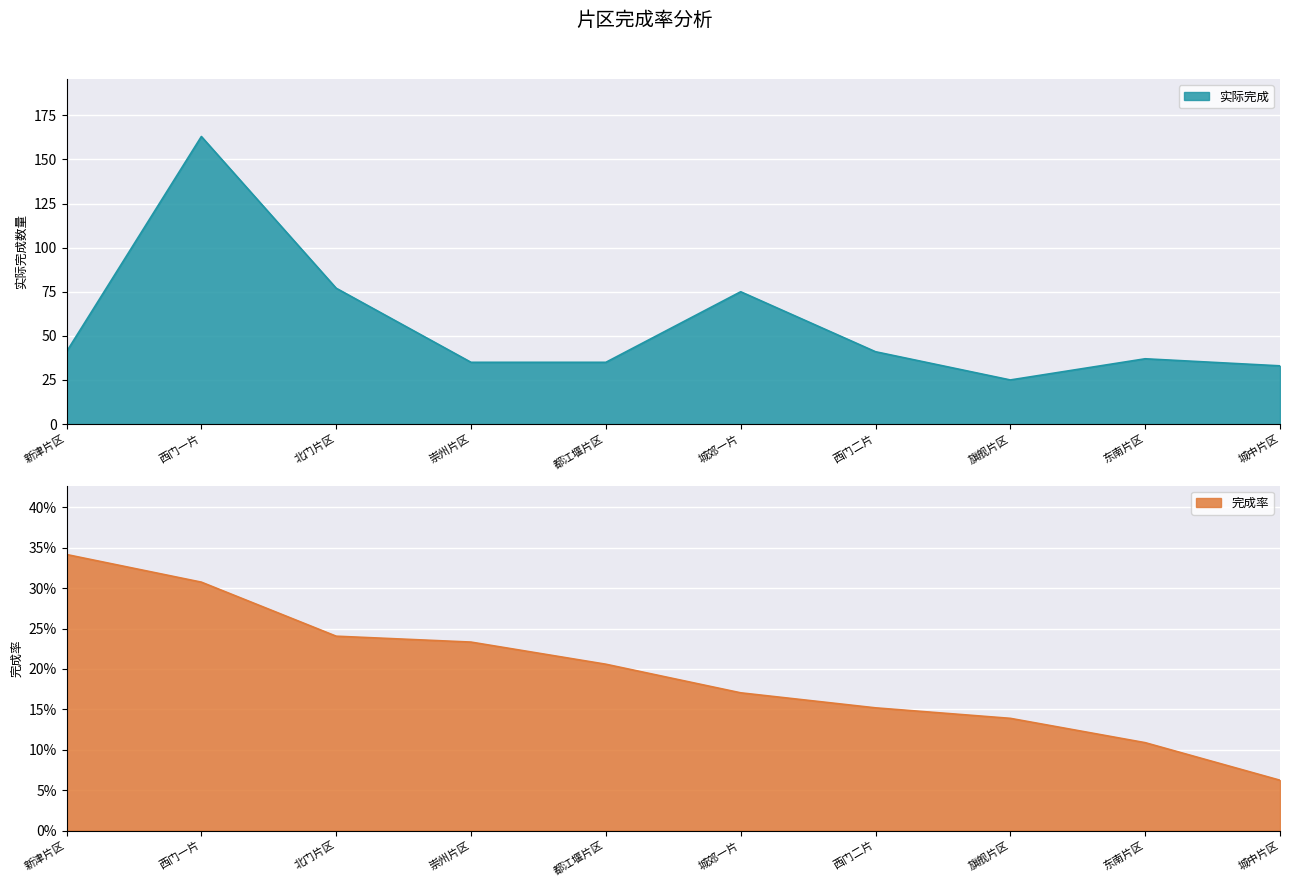

Which category has the highest value across all series?

西门一片